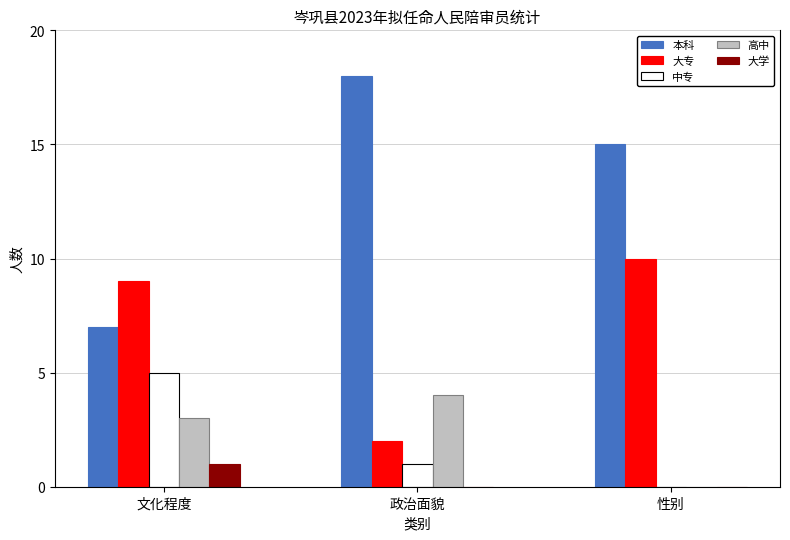

Reading right to left, transcribe all the data shown in this chart.

本科: 性别=15	政治面貌=18	文化程度=7
大专: 性别=10	政治面貌=2	文化程度=9
中专: 性别=0	政治面貌=1	文化程度=5
高中: 性别=0	政治面貌=4	文化程度=3
大学: 性别=0	政治面貌=0	文化程度=1